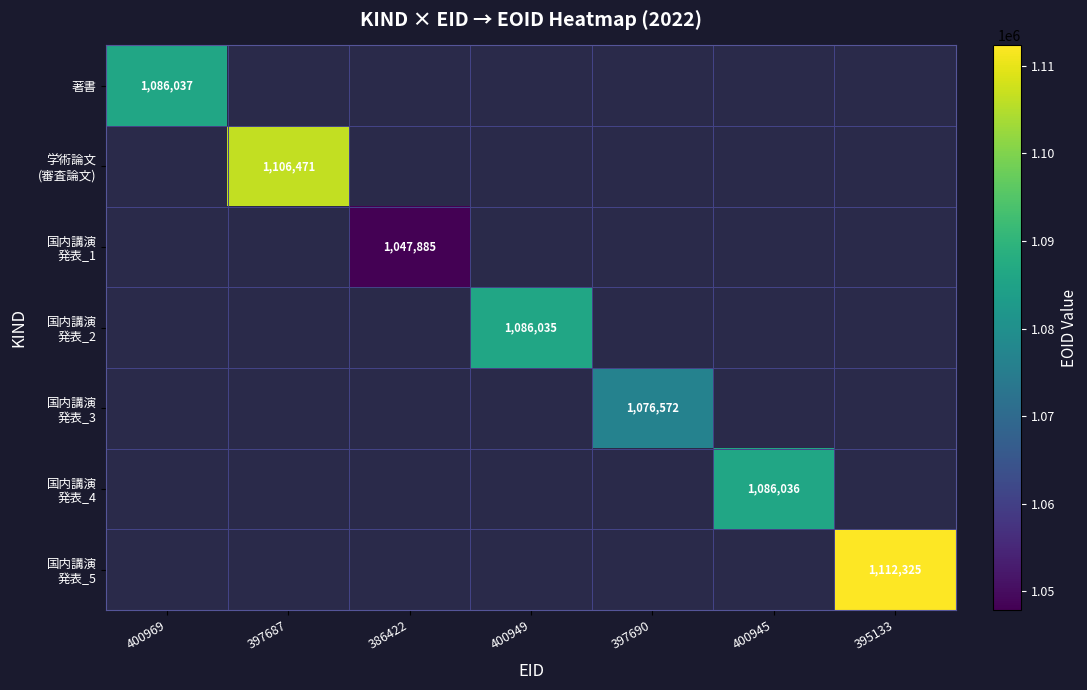

Which category has the highest value across all series?

395133